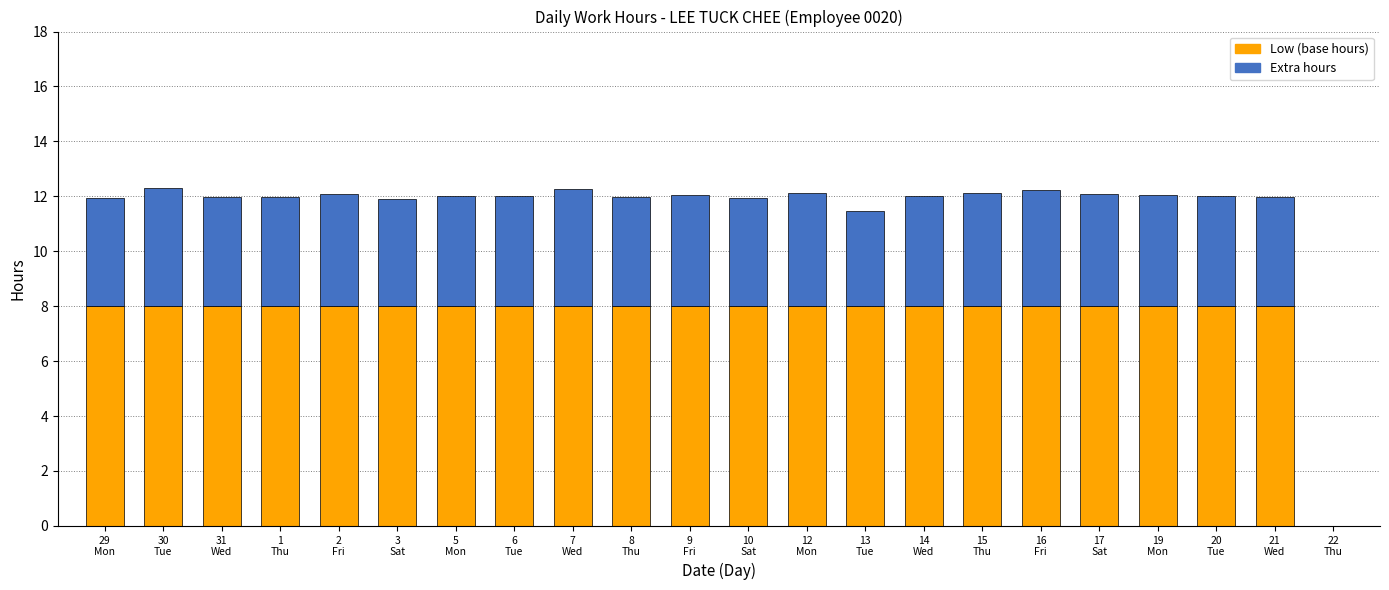

What is the maximum value for Low (base hours)?

8.0